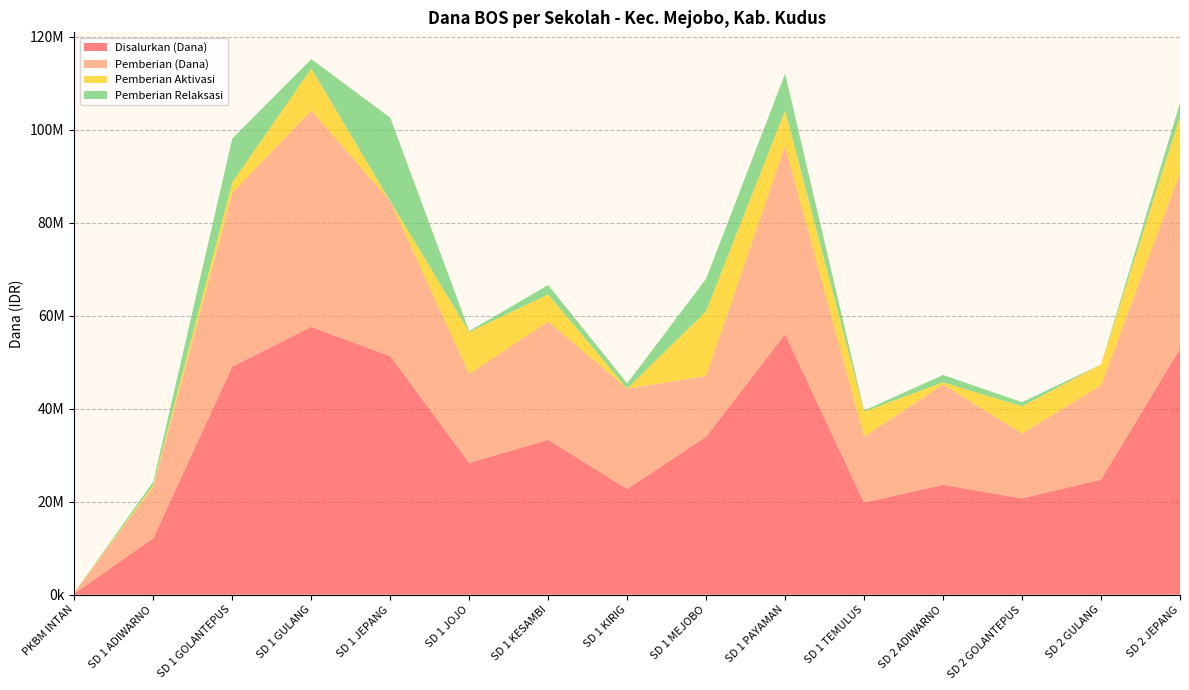

Reading left to right, what are all the values shown in this chart?

Disalurkan (Dana): 225000	12150000	49050000	57600000	51300000	28350000	33300000	22725000	33975000	56025000	19800000	23625000	20700000	24750000	52875000
Pemberian (Dana): 225000	11025000	37350000	46575000	33300000	19125000	25425000	21600000	13050000	40500000	14175000	21600000	13950000	20250000	37800000
Pemberian Aktivasi: 0	450000	2250000	9000000	0	9000000	5850000	0	13950000	7650000	5400000	450000	5850000	4500000	12150000
Pemberian Relaksasi: 0	675000	9450000	2025000	18000000	225000	2025000	1125000	6975000	7875000	225000	1575000	900000	0	2925000